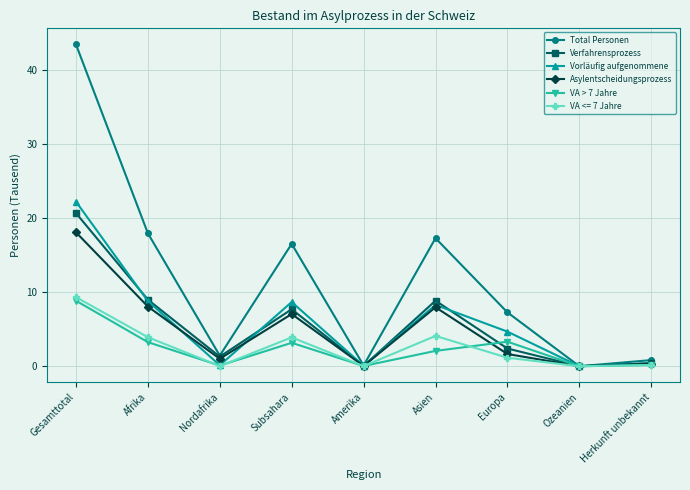

What is the sum of the Vorläufig aufgenommene values at Ozeanien and Afrika?

8.8